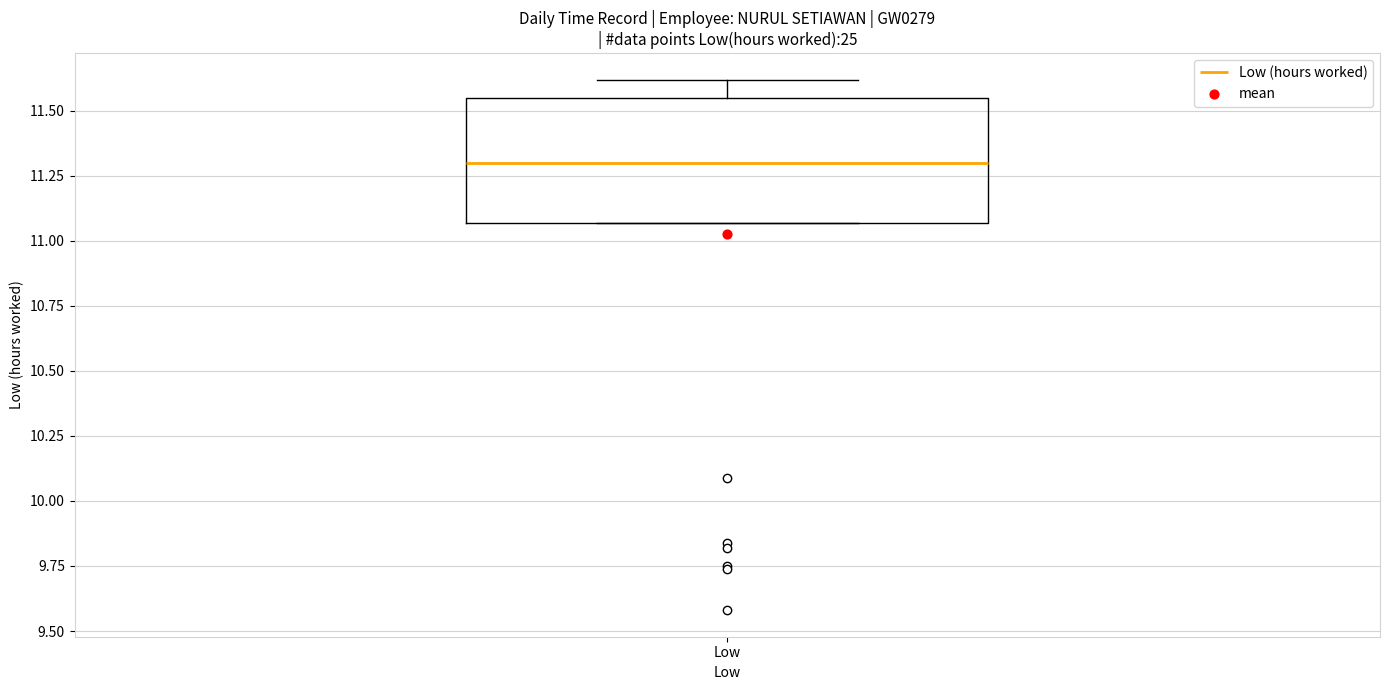

Read this box plot against the y-axis: the position of the median line, the range covered by the box, and the ends of both whiskers. The values are not printed on the chart, so give them approximately, as read against the axis.

median 11.30, box 11.05 to 11.55, whiskers 11.05 to 11.60